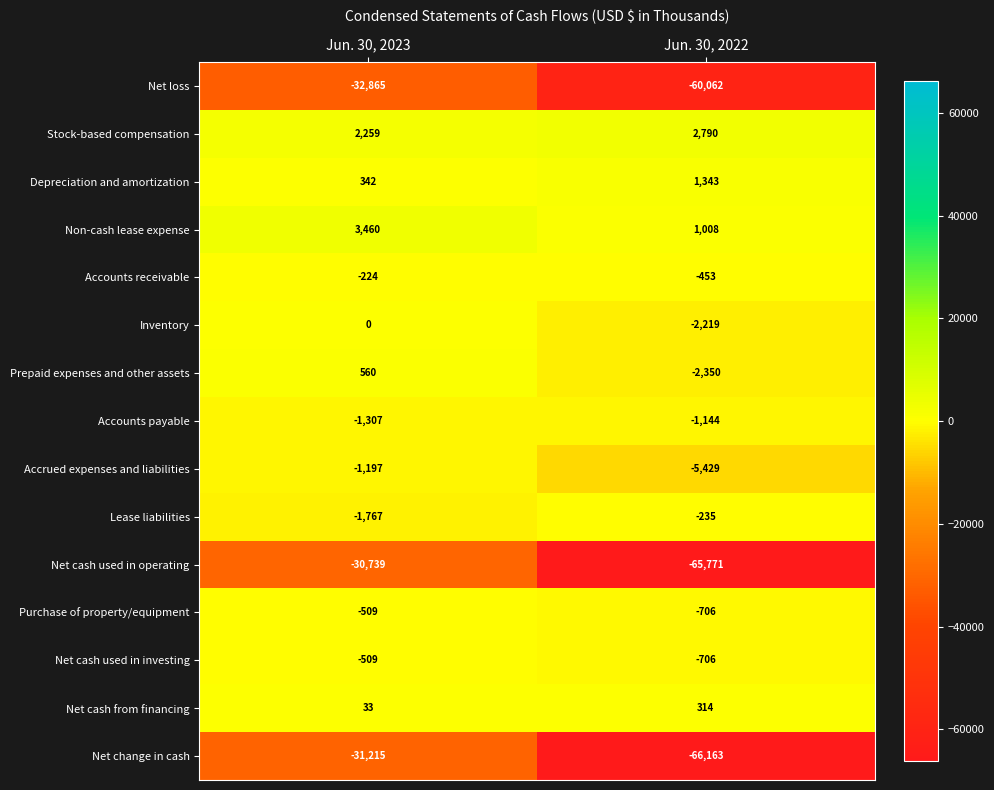

What is the approximate value of Net cash from financing at Jun. 30, 2022?

314